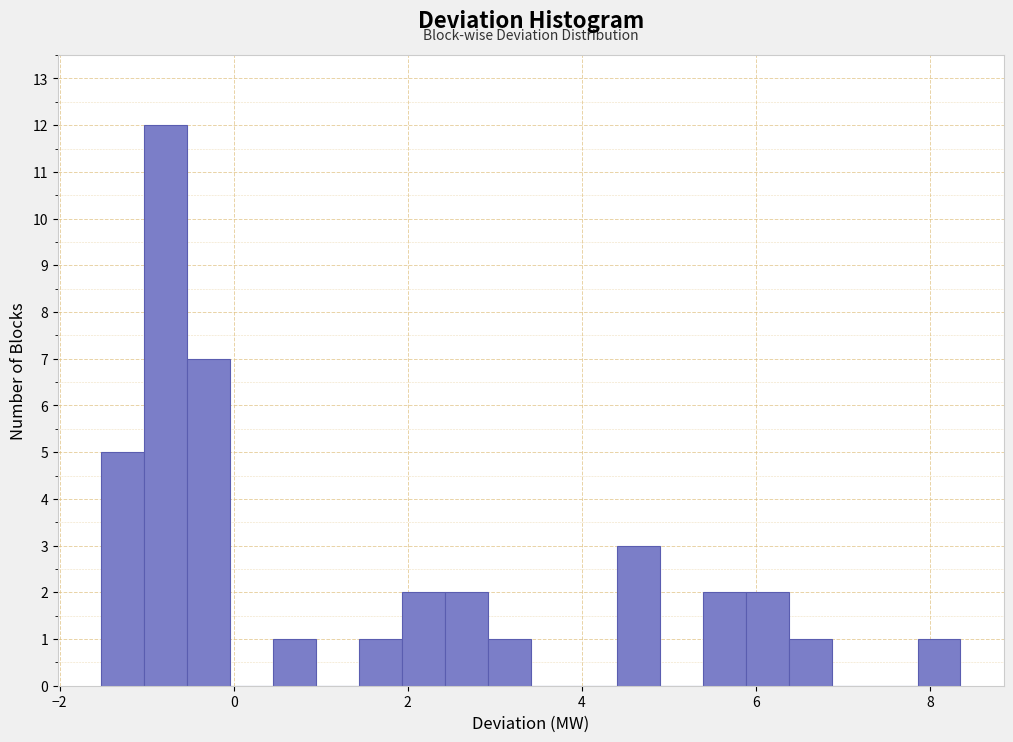

Around what value on the x-axis is the tallest bar? Give the approximate position of its centre, as read against the axis.

-0.8